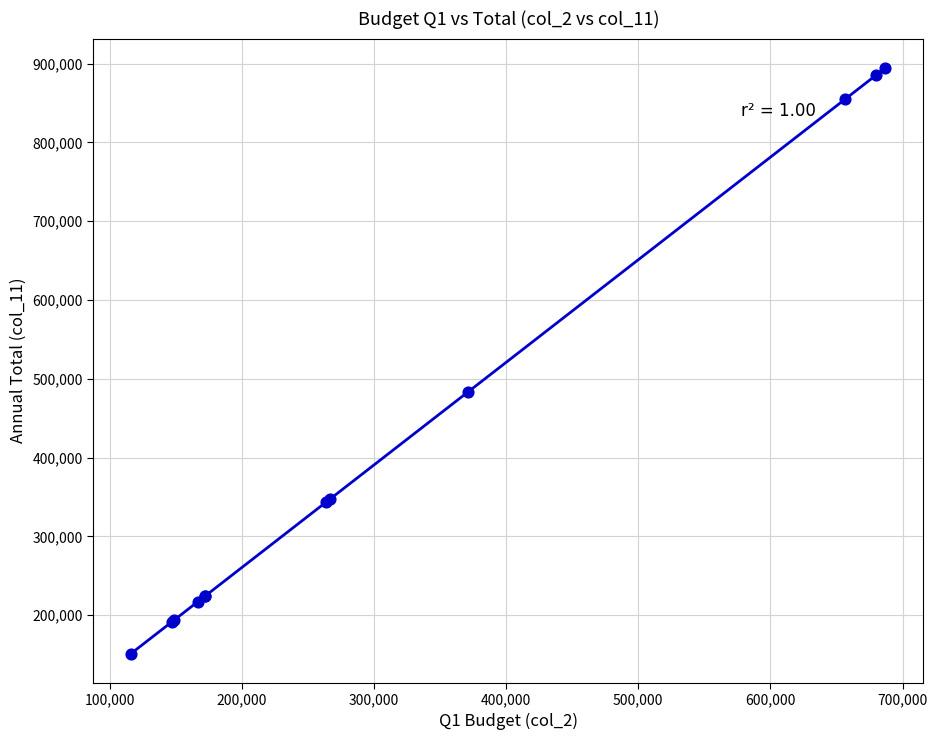

What Y value in the scatter plot is closest to 522968?

483454.7